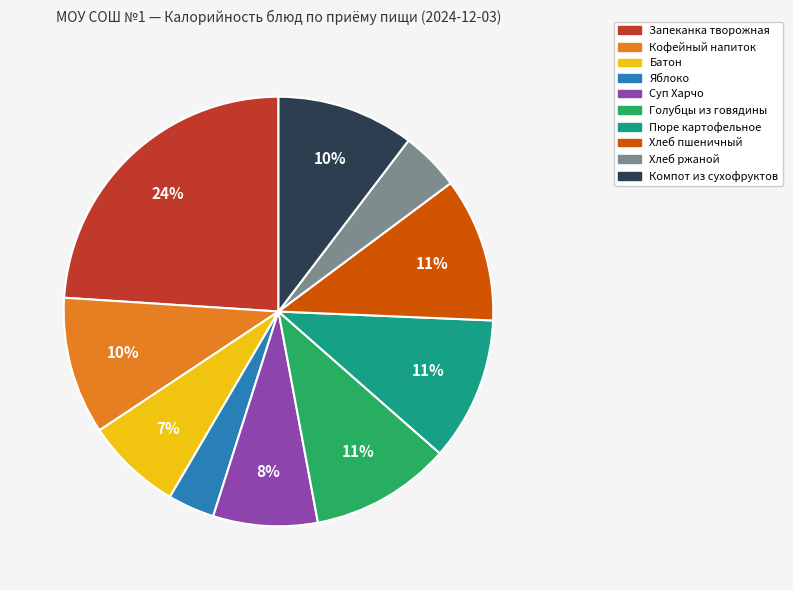

True or false: Хлеб ржаной accounts for 4% of the total.

True